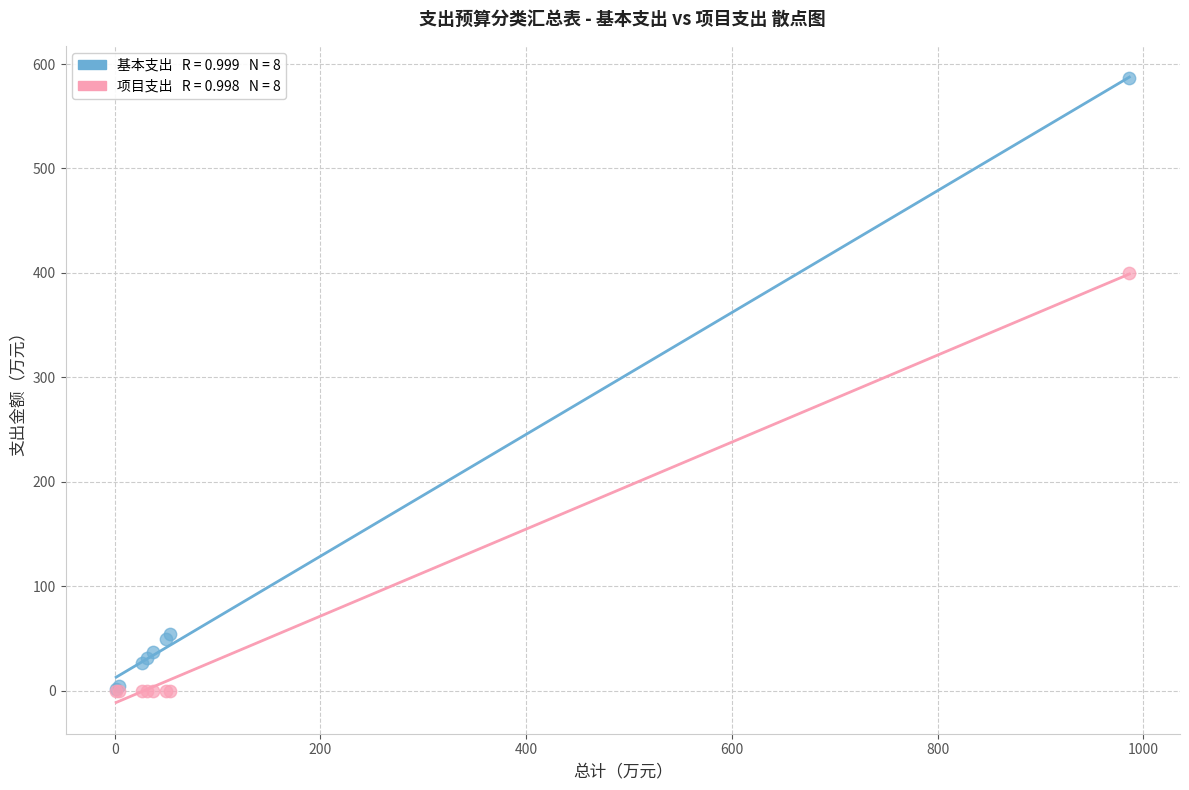

Across all series, what Y value is closest to 293?

400.0